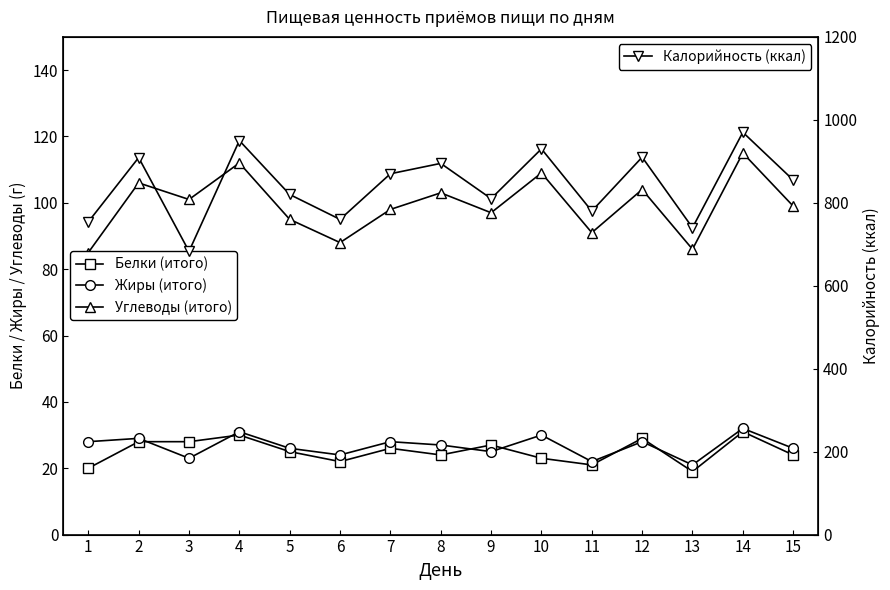

How many interior local valleys does the Калорийность (ккал) series have?

5